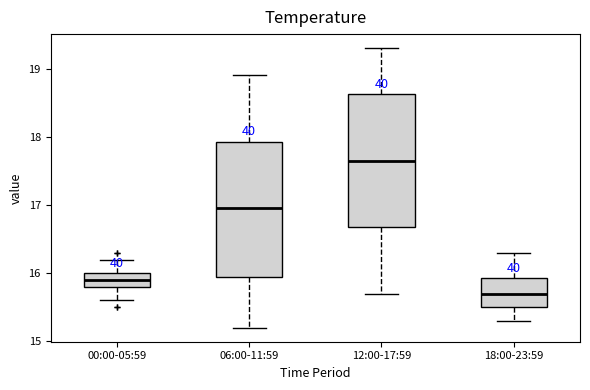

Reading left to right, read every box against the y-axis: the position of its median line, the range the box covers, and the ends of its whiskers. The values are not printed on the chart, so give them approximately, as read against the axis.

00:00-05:59: median 15.9, box 15.8 to 16.0, whiskers 15.6 to 16.2
06:00-11:59: median 17.0, box 16.0 to 17.9, whiskers 15.2 to 18.9
12:00-17:59: median 17.7, box 16.7 to 18.6, whiskers 15.7 to 19.3
18:00-23:59: median 15.7, box 15.5 to 15.9, whiskers 15.3 to 16.3